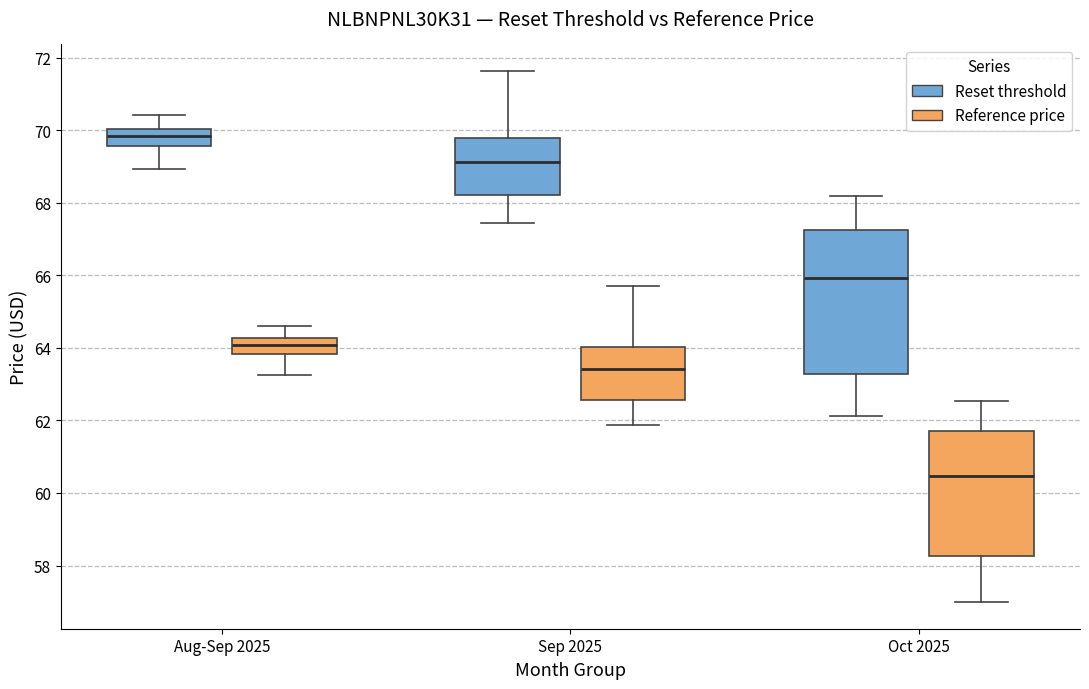

Reading left to right, transcribe this box plot: for each box, give where its median line is, the range the box spans, and where its two whiskers end, as read against the y-axis. The values are not printed on the chart, so give them approximately, as read against the axis.

Aug-Sep 2025 (Reset threshold): median 69.8, box 69.6 to 70.0, whiskers 69.0 to 70.4
Aug-Sep 2025 (Reference price): median 64.0, box 63.8 to 64.2, whiskers 63.2 to 64.6
Sep 2025 (Reset threshold): median 69.2, box 68.2 to 69.8, whiskers 67.4 to 71.6
Sep 2025 (Reference price): median 63.4, box 62.6 to 64.0, whiskers 61.8 to 65.8
Oct 2025 (Reset threshold): median 66.0, box 63.2 to 67.2, whiskers 62.2 to 68.2
Oct 2025 (Reference price): median 60.4, box 58.2 to 61.8, whiskers 57.0 to 62.6